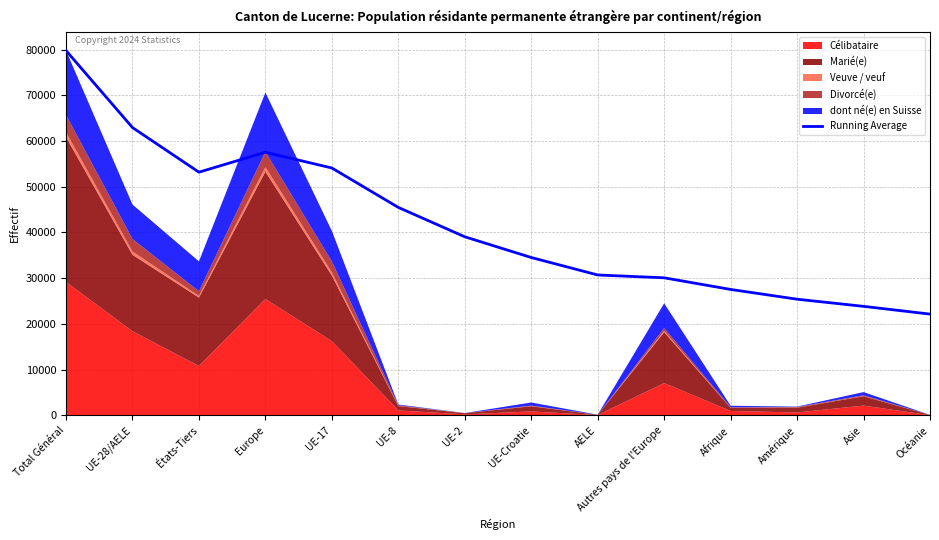

How many values are below 39057?

7